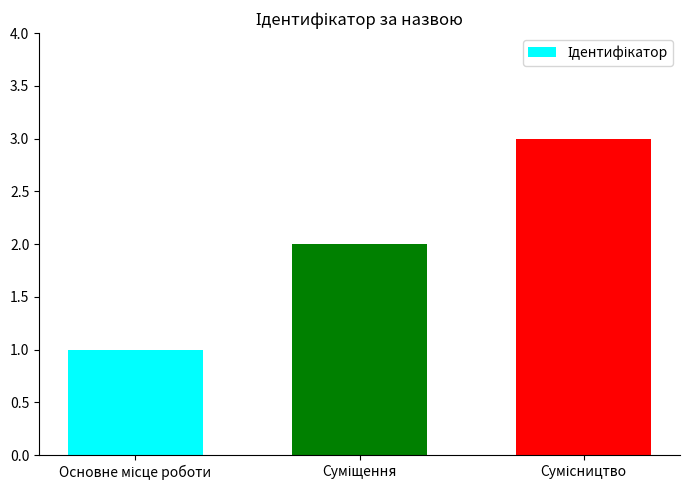

Reading right to left, list all the values displayed in this chart.

3	2	1